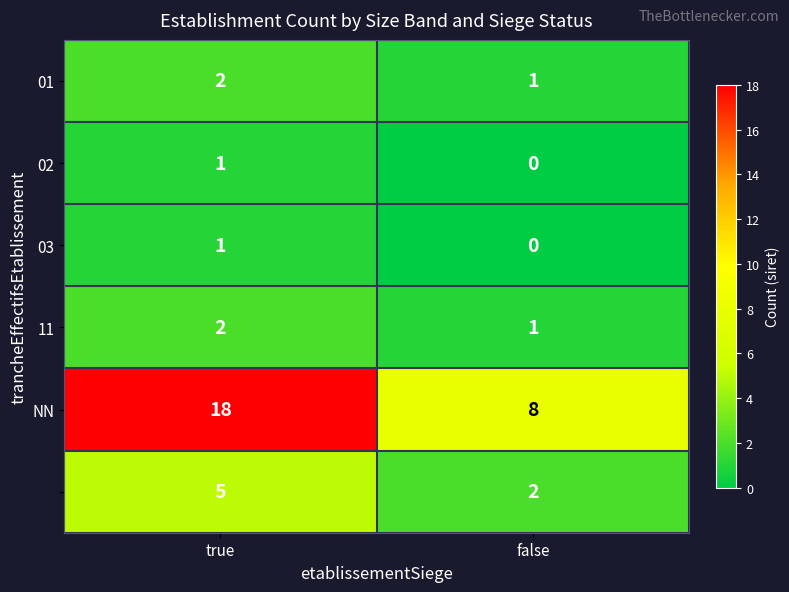

What is the difference between the highest and lowest values at true?

17